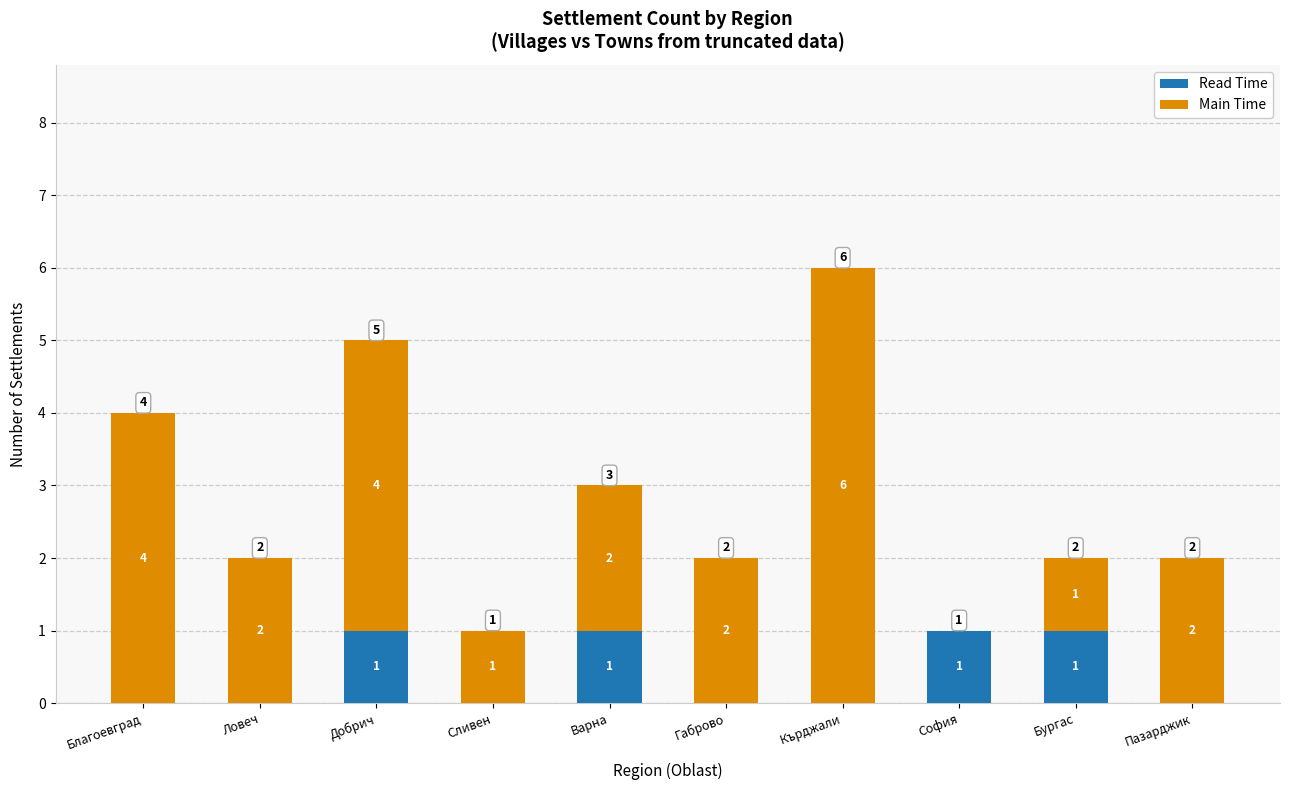

How many Read Time values are between 0 and 1?

10